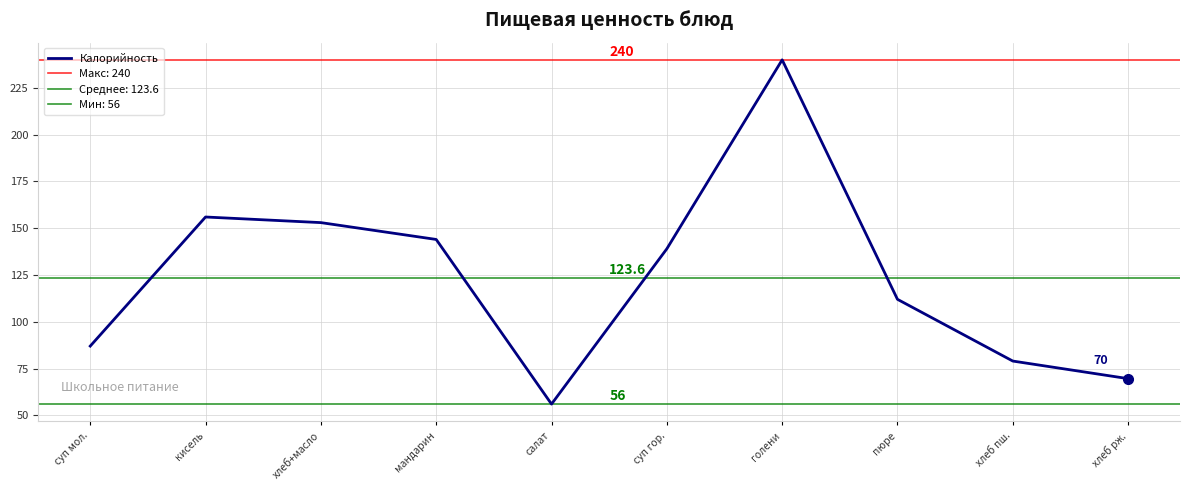

Which has a higher value, хлеб пш. or пюре?

пюре